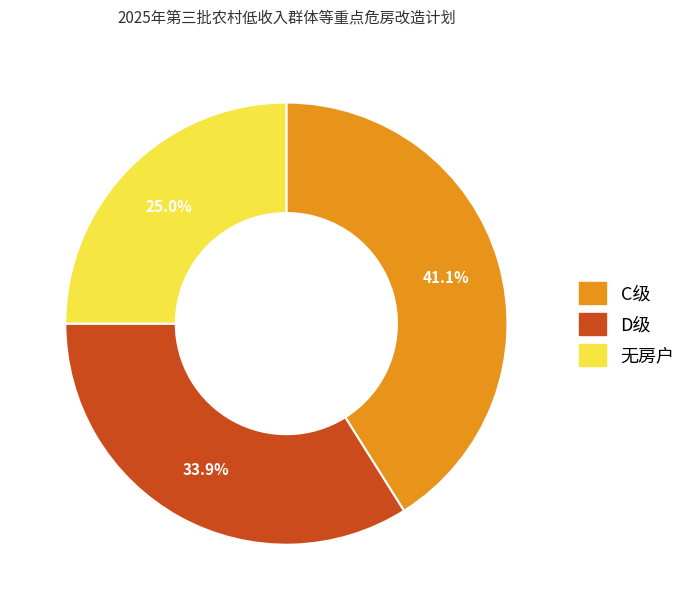

Is 无房户 the majority of the pie?

No